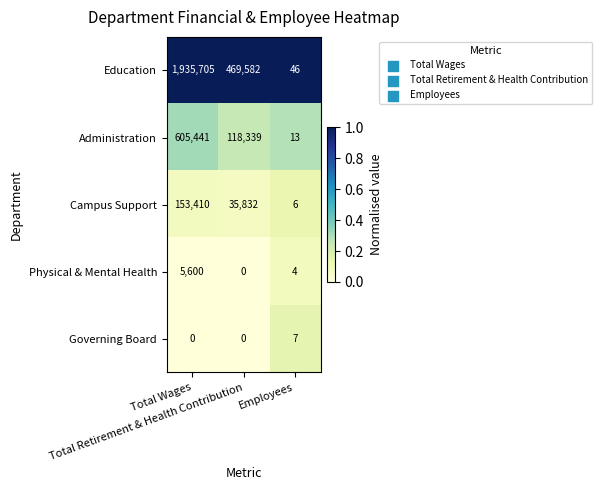

At how many categories does at least one series exceed 0?

3